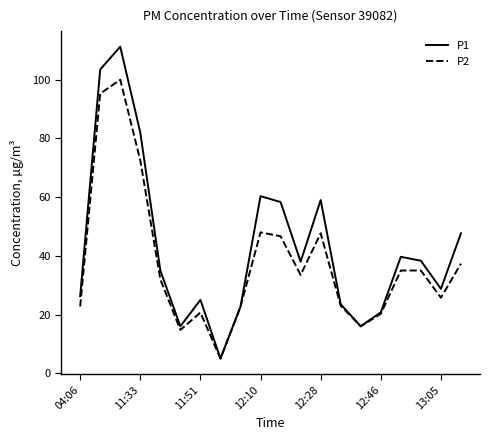

Which series has the widest spread of values?

P1